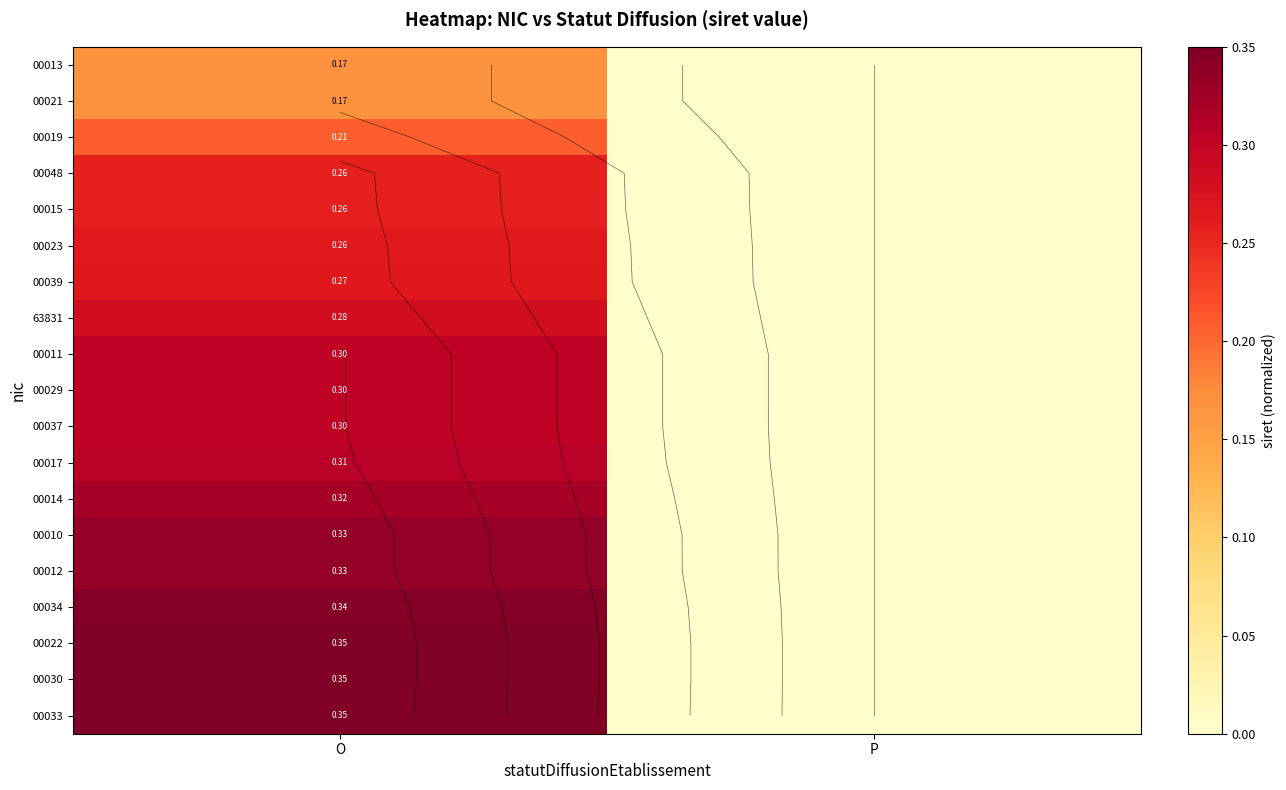

What is the maximum value for 00014?

0.3